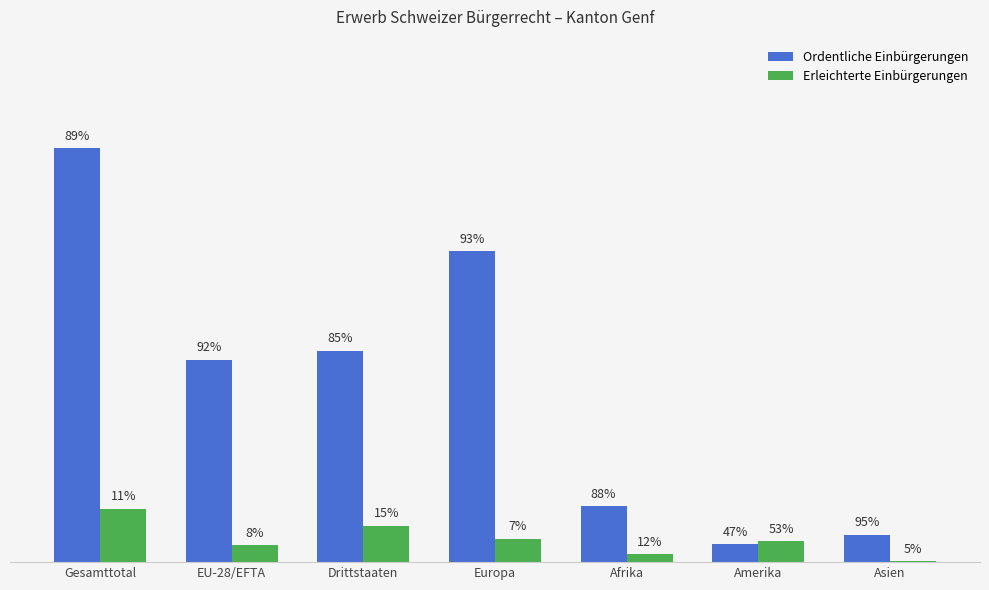

List the series in order of their peak value, highest first.

Ordentliche Einbürgerungen, Erleichterte Einbürgerungen